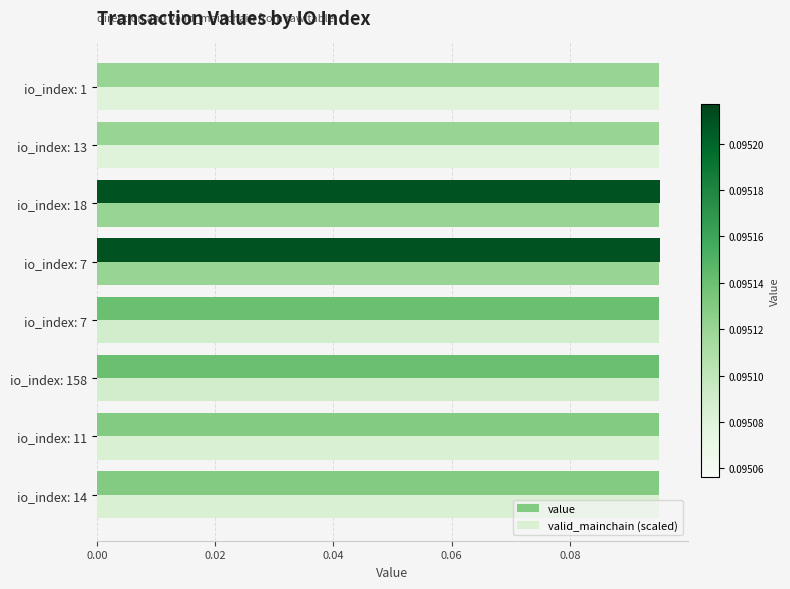

How many distinct data groups are displayed?

2